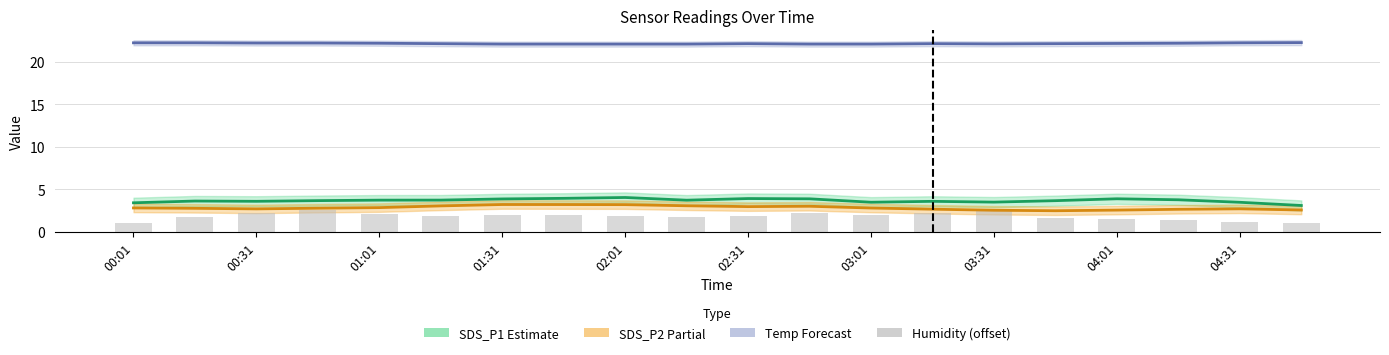

What is the smallest value displayed?

1.0